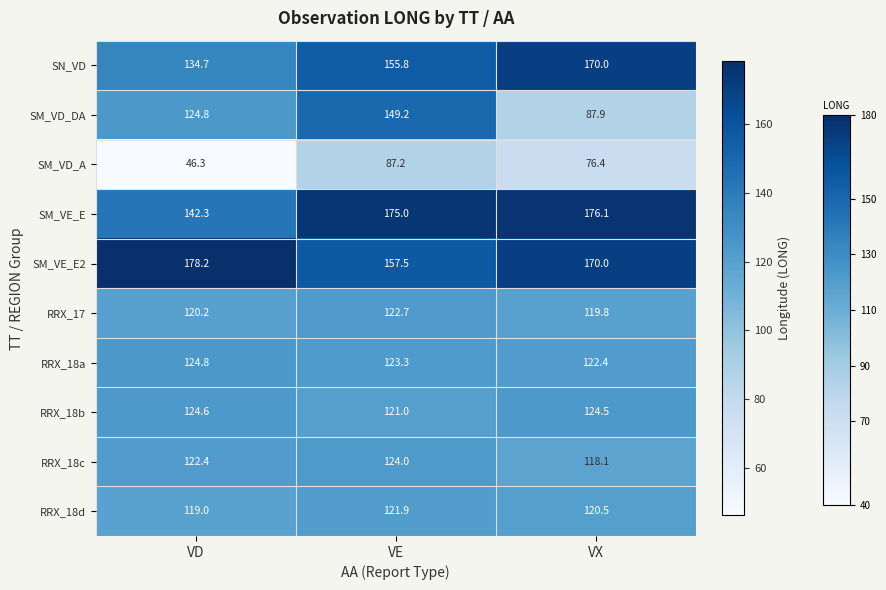

The SM_VD_DA series shows 73.2 at VE. True or false?

False